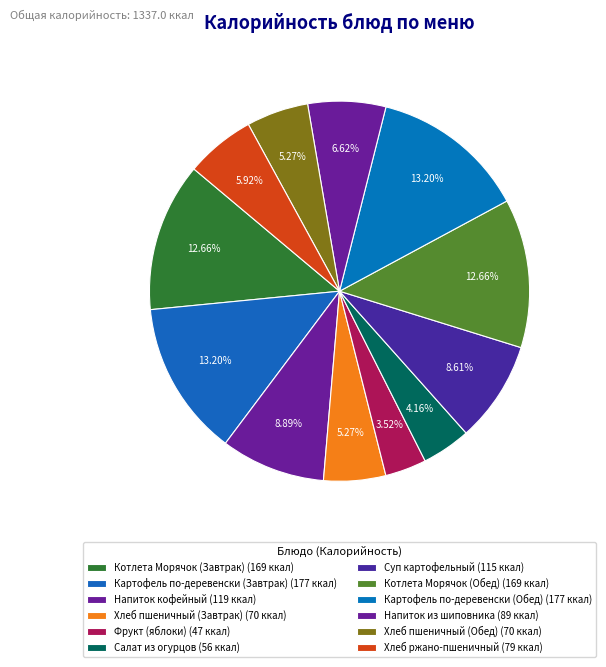

What is the smallest slice in the pie chart?

Фрукт (яблоки)